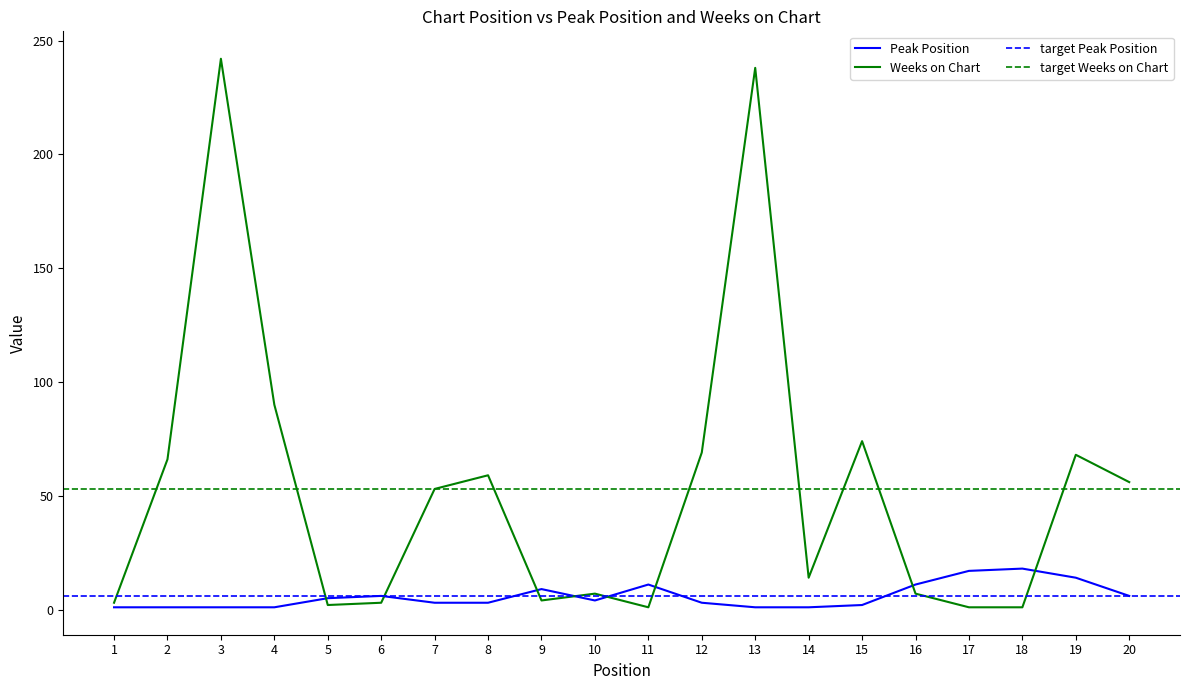

The value of Weeks on Chart at 9 is 4. True or false?

True